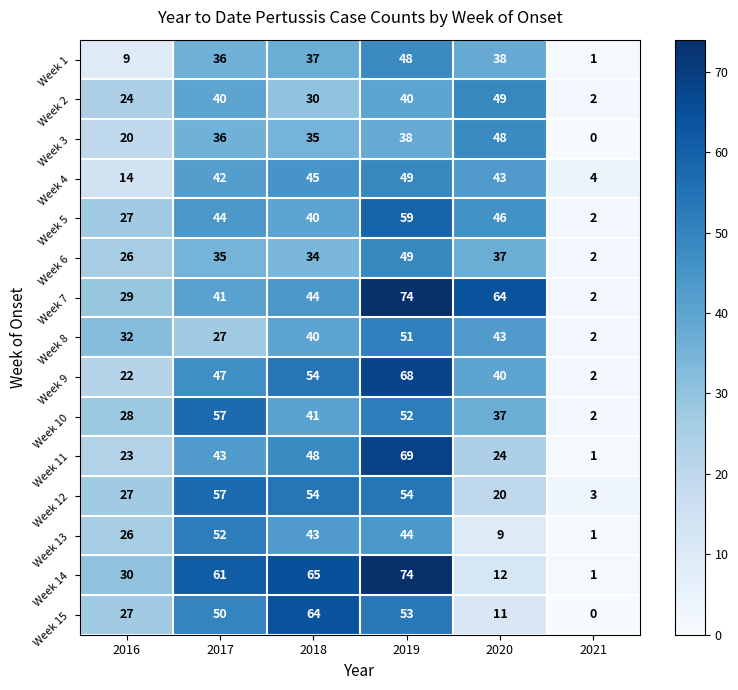

Count the Week 7 values in the range 29 to 64.

4